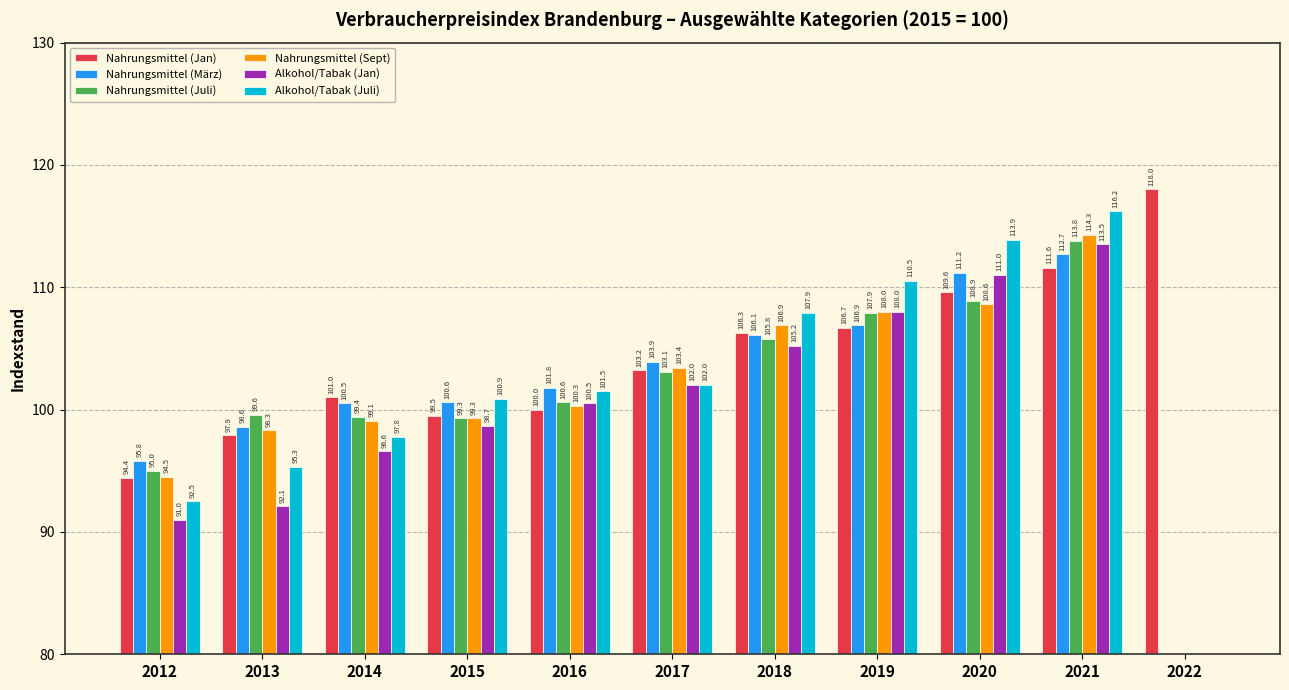

The value of Alkohol/Tabak (Juli) at 2012 is 92.5. True or false?

True